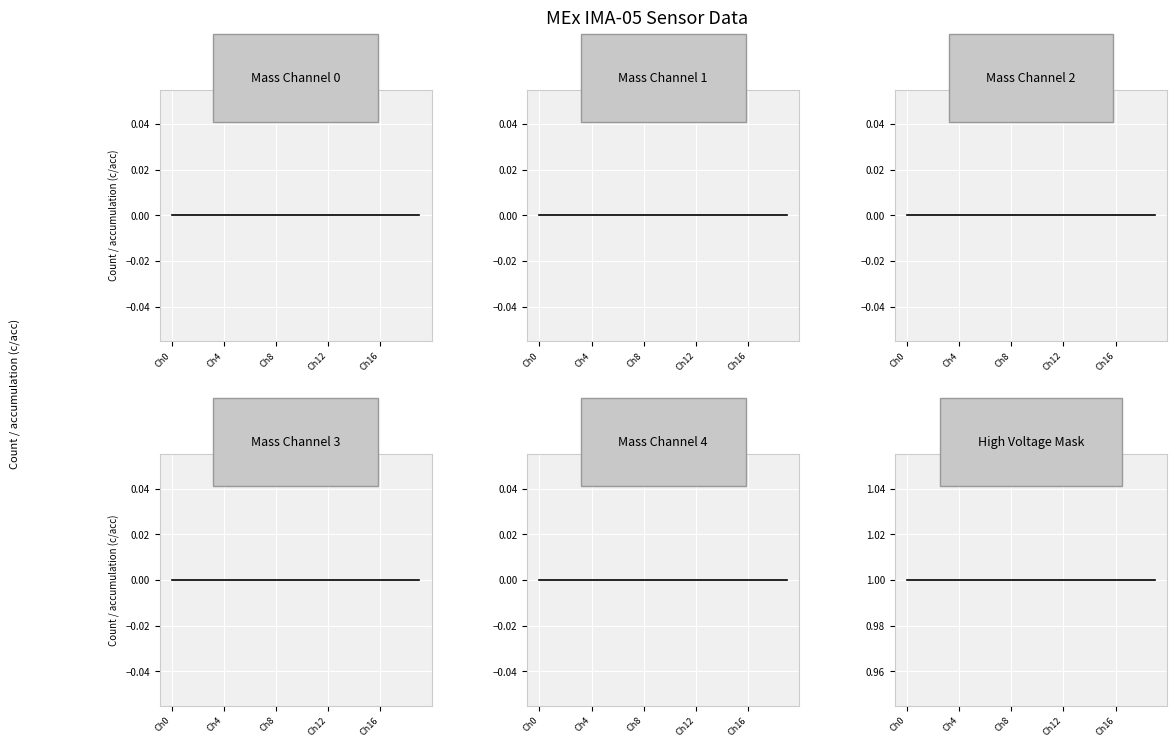

Which series has the largest total across all categories?

High Voltage Mask